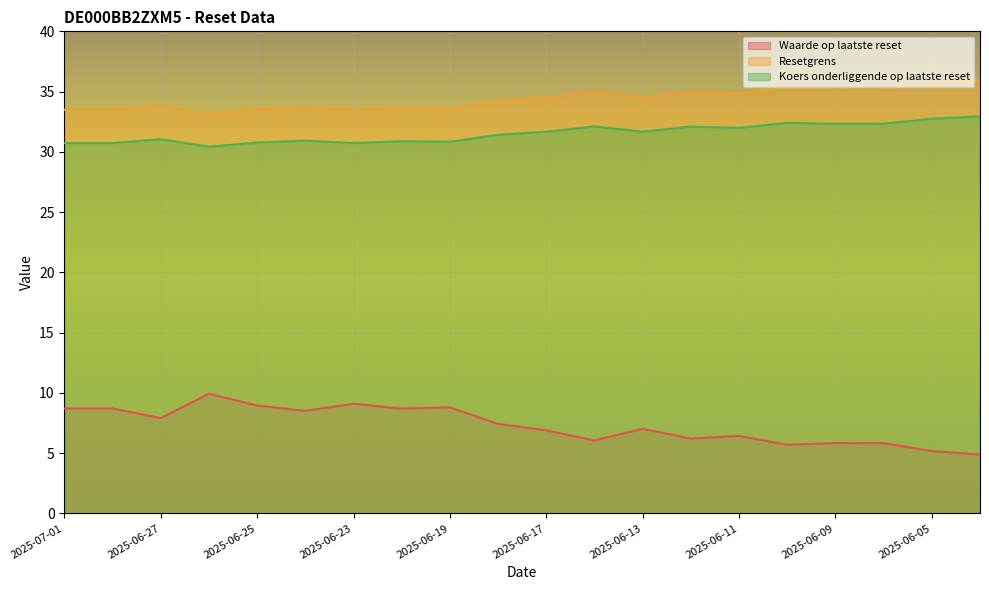

The value of Resetgrens at 2025-06-10 is 54.2. True or false?

False